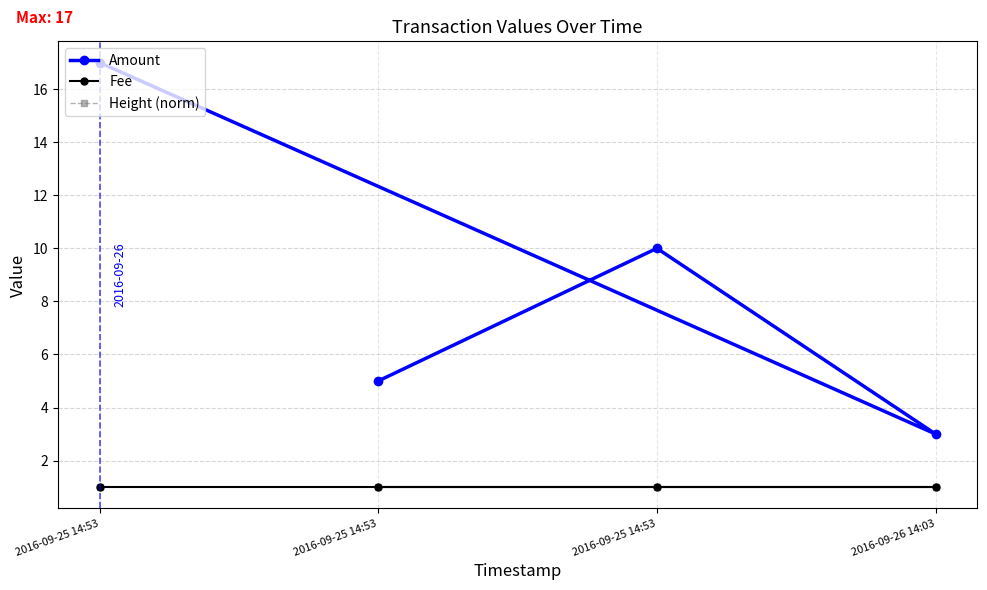

How many distinct data groups are displayed?

3